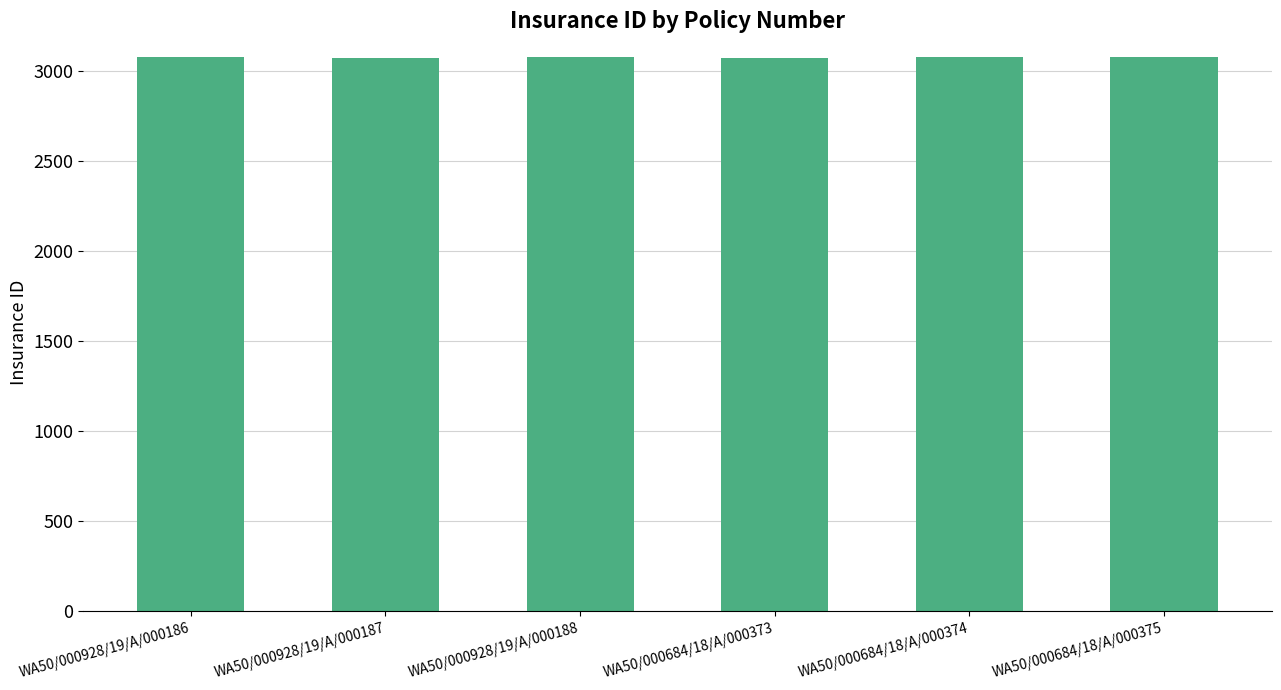

How many categories are shown in the chart?

6